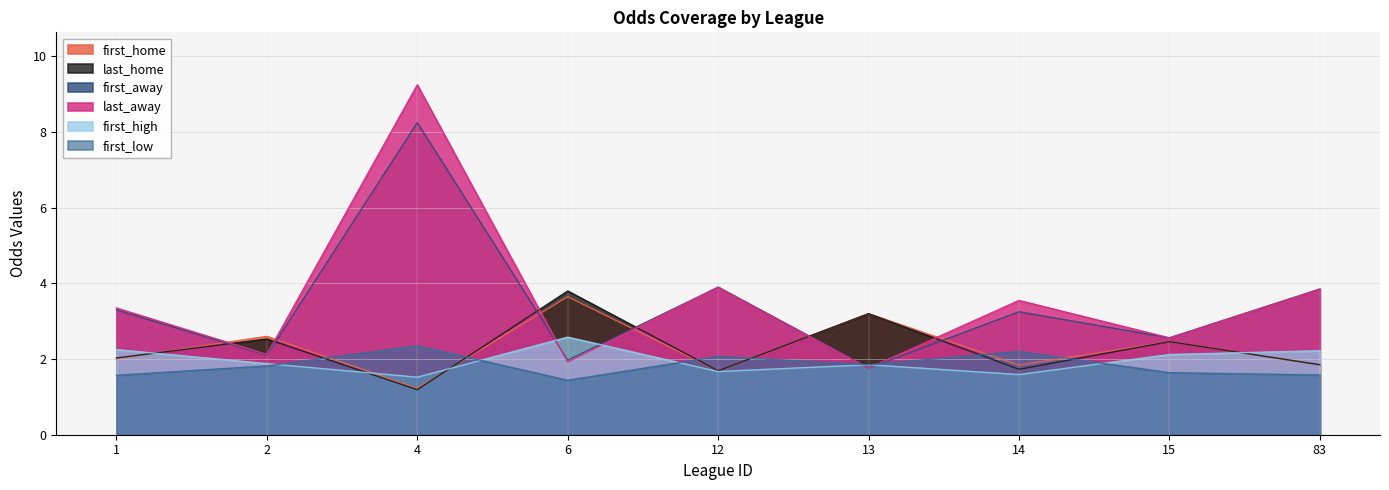

What is the difference between the maximum and second lowest values in the first_high series?

1.0